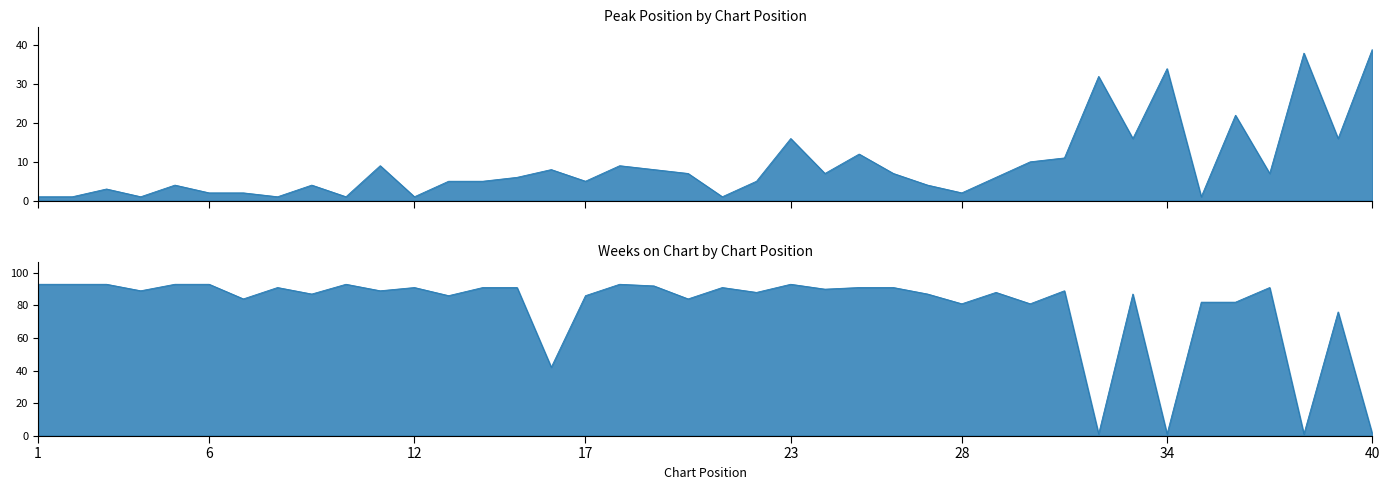

What is the maximum value shown in the chart?

93